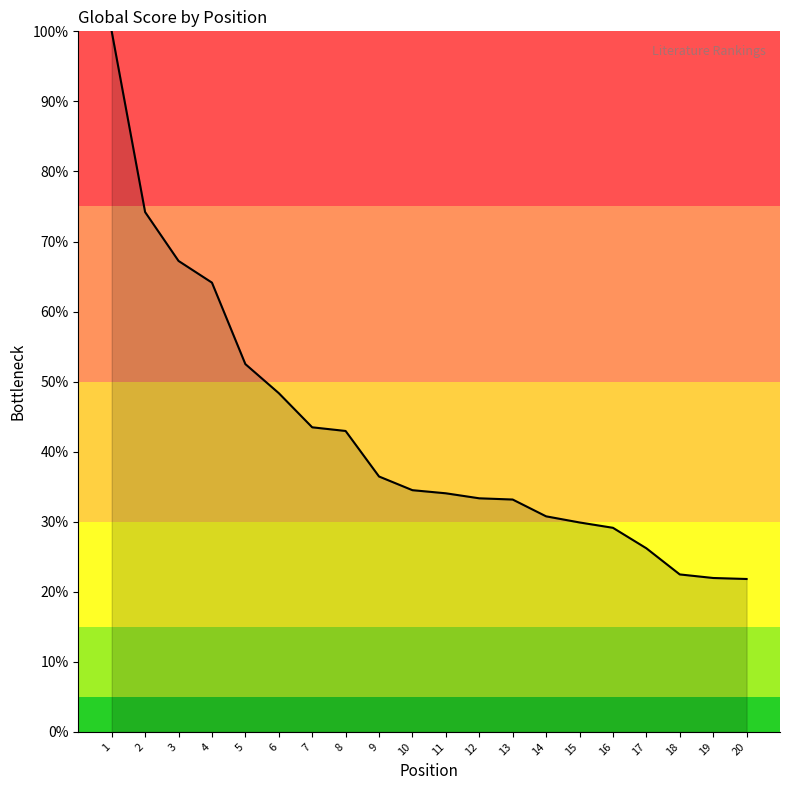

What is the average value?

42.3